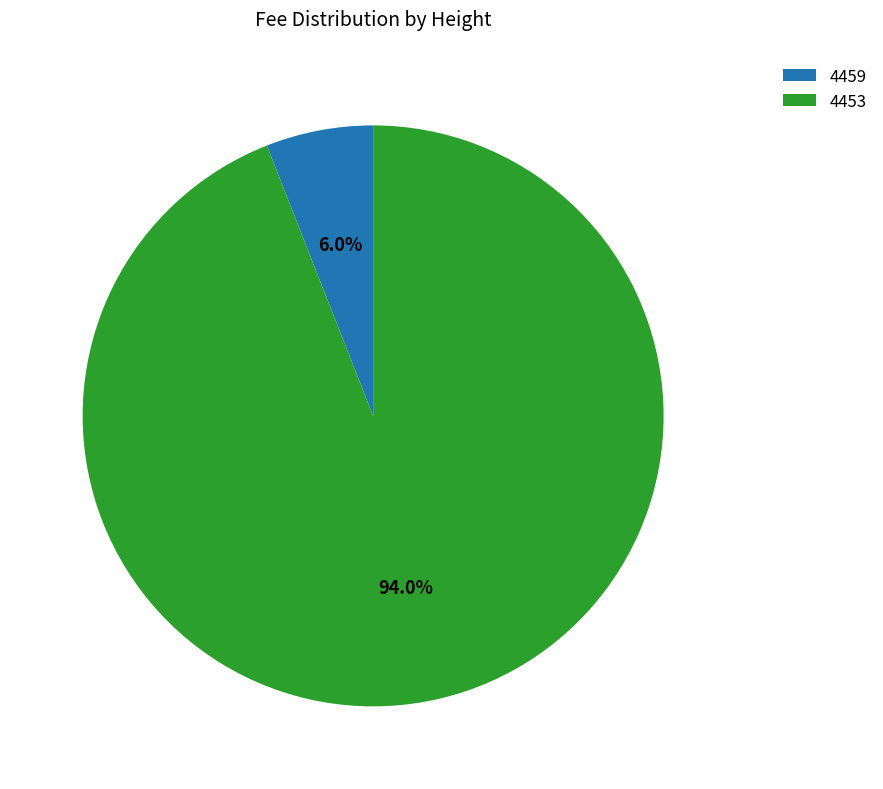

Is it true that 4453 is 80% of the pie?

False